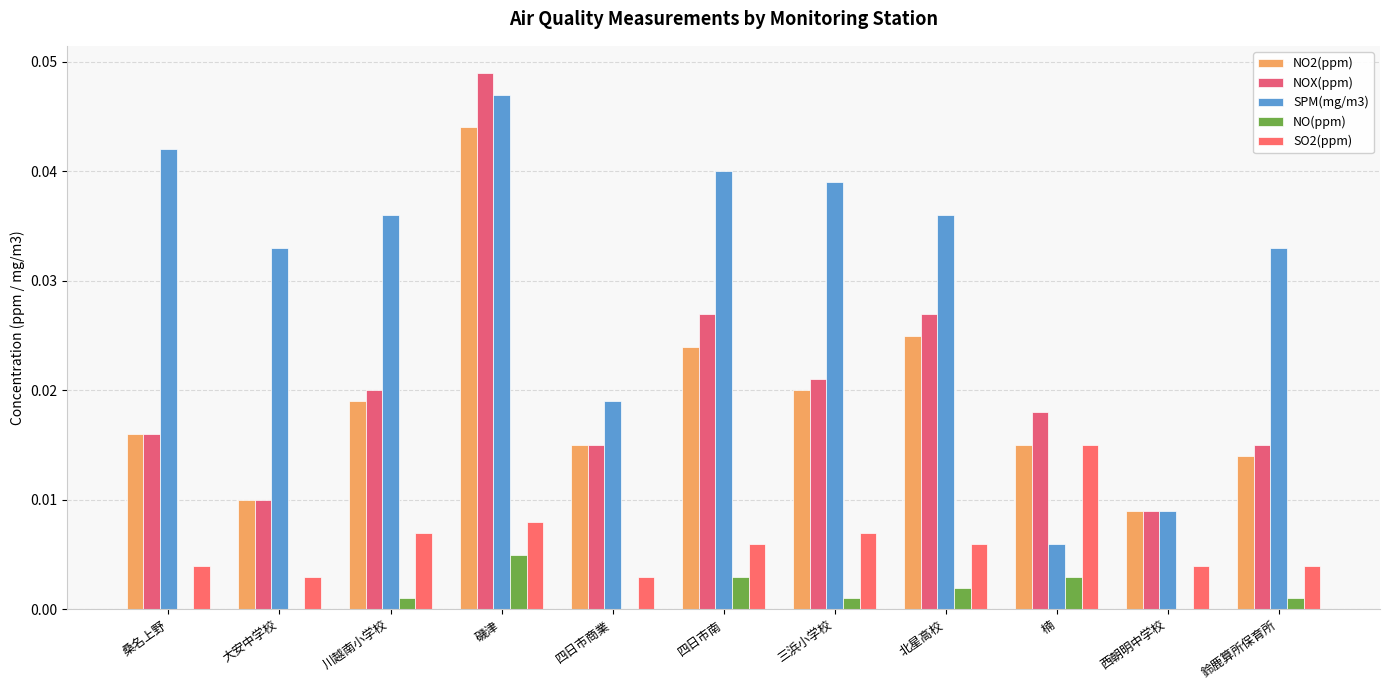

Which series has the largest total across all categories?

SPM(mg/m3)